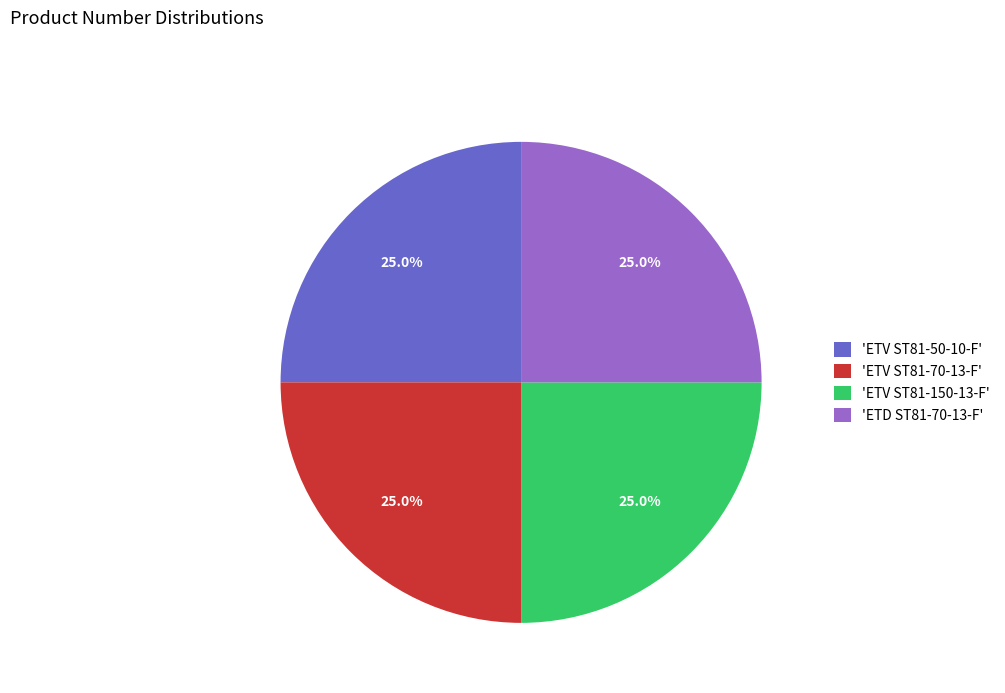

Approximately how many times larger is the value at 'ETV ST81-50-10-F' compared to 'ETD ST81-70-13-F'?

1.0